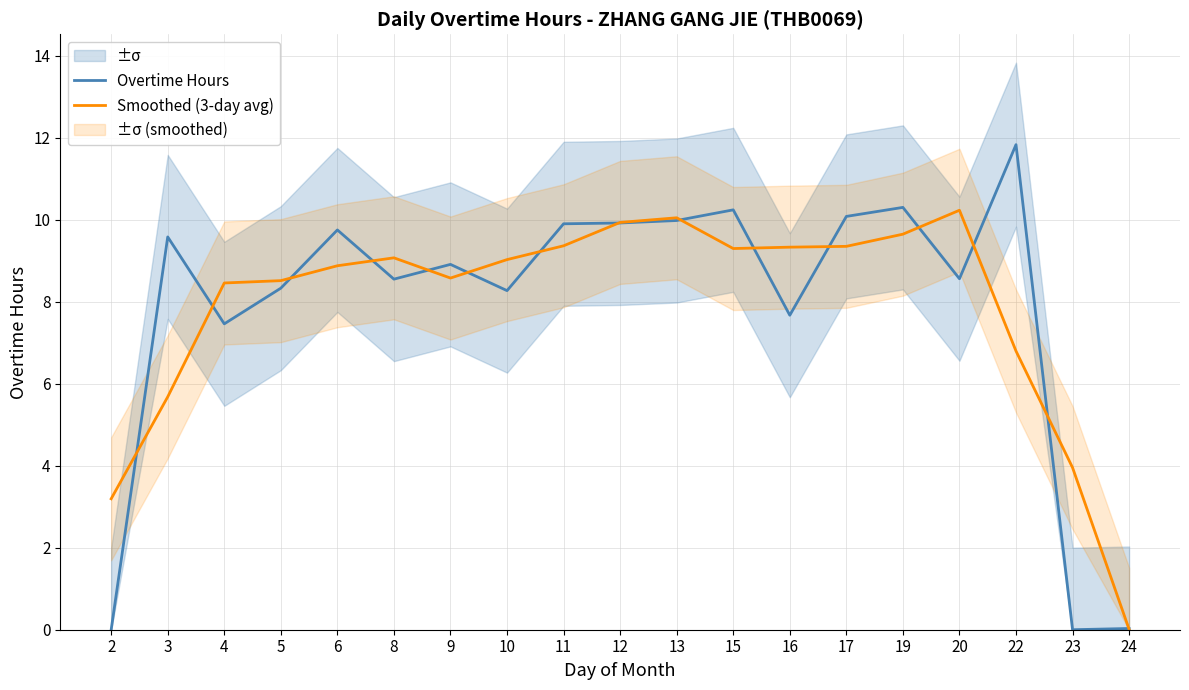

The value of Smoothed (3-day avg) at 10 is 14.3. True or false?

False